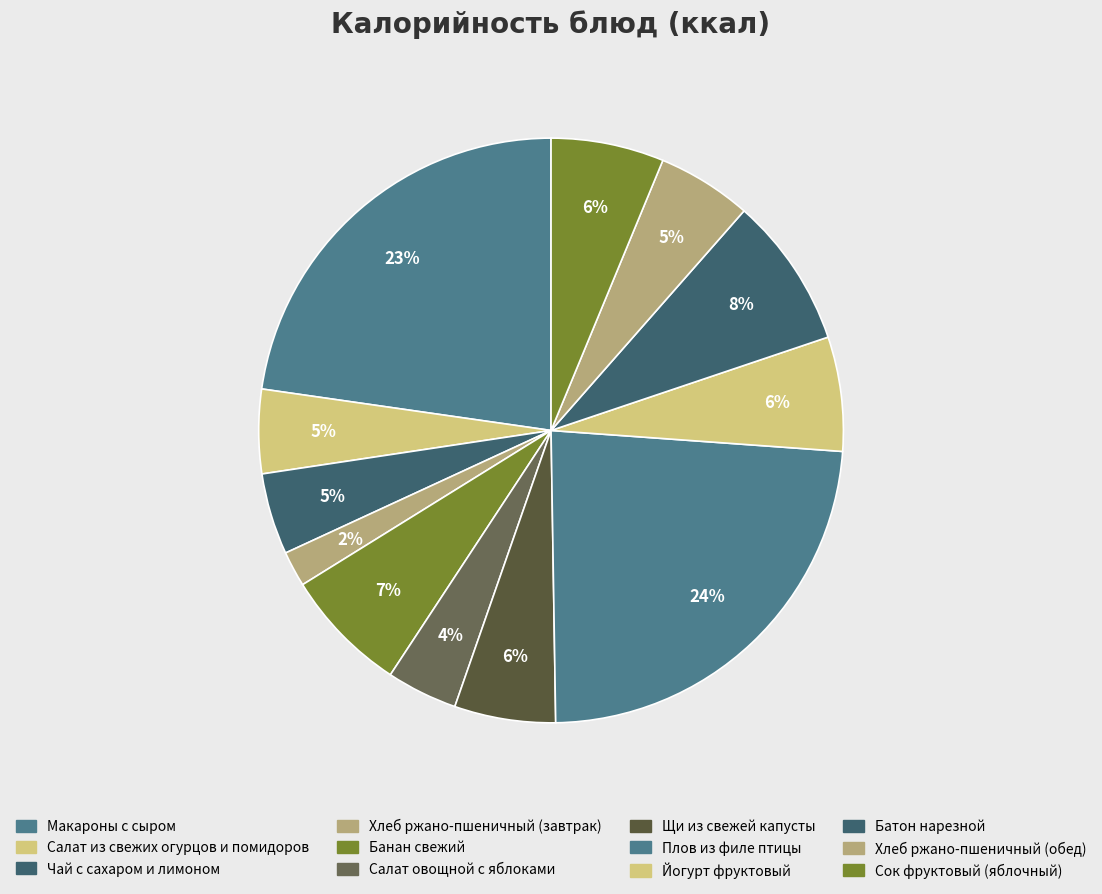

Does any single category account for the majority?

No